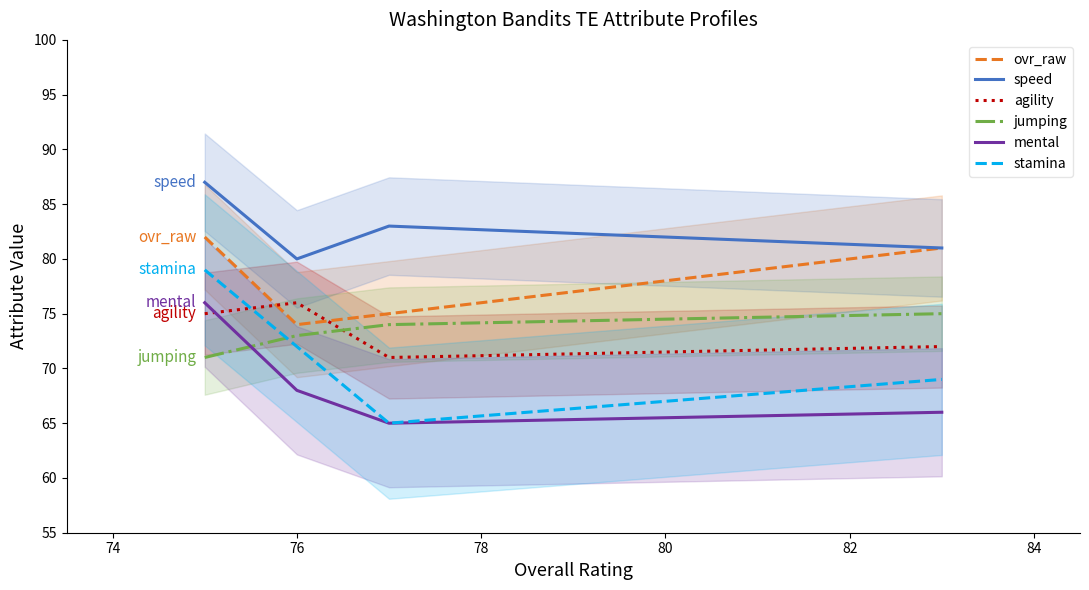

What is the highest value of the jumping series?

75